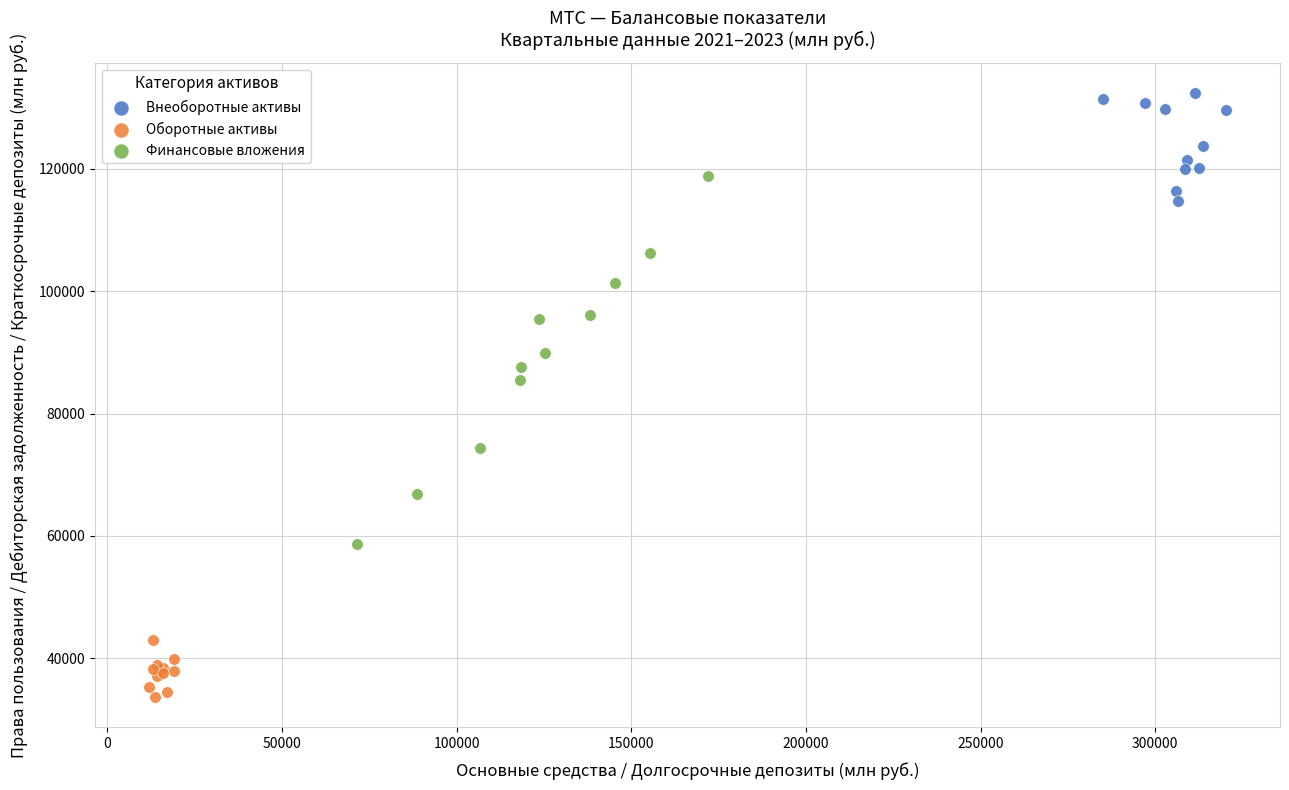

What are all the series names shown in the legend?

Внеоборотные активы, Оборотные активы, Финансовые вложения